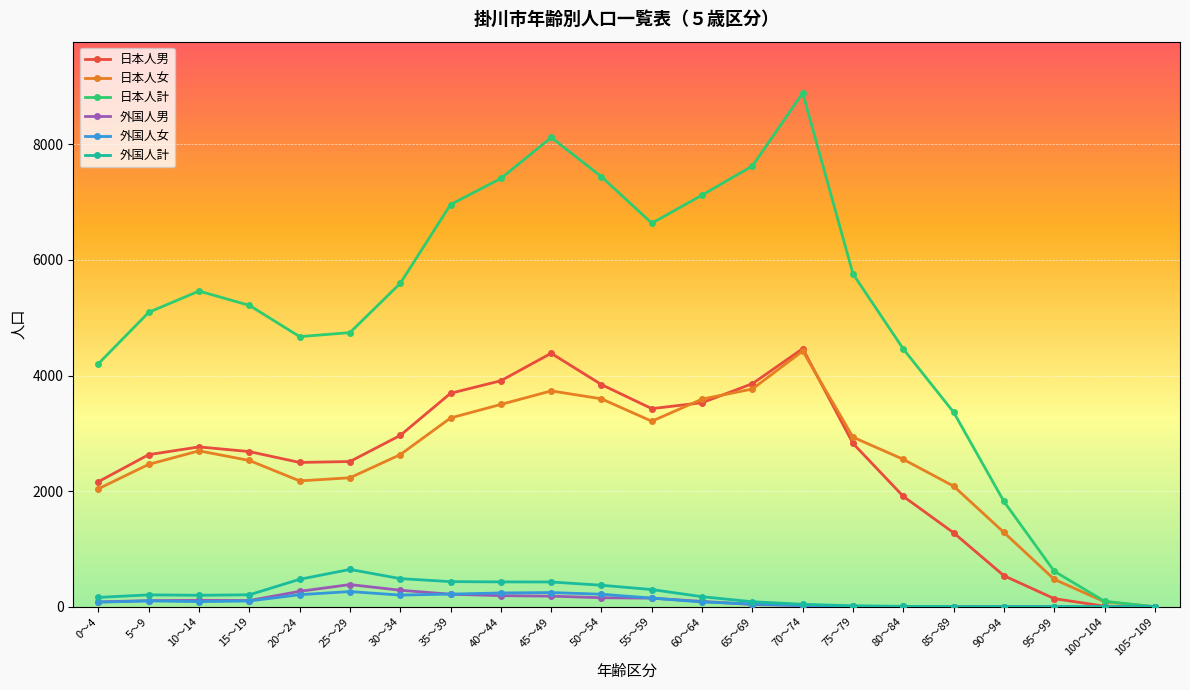

What is the value of the 日本人計 point at the 1st from the left?

4205